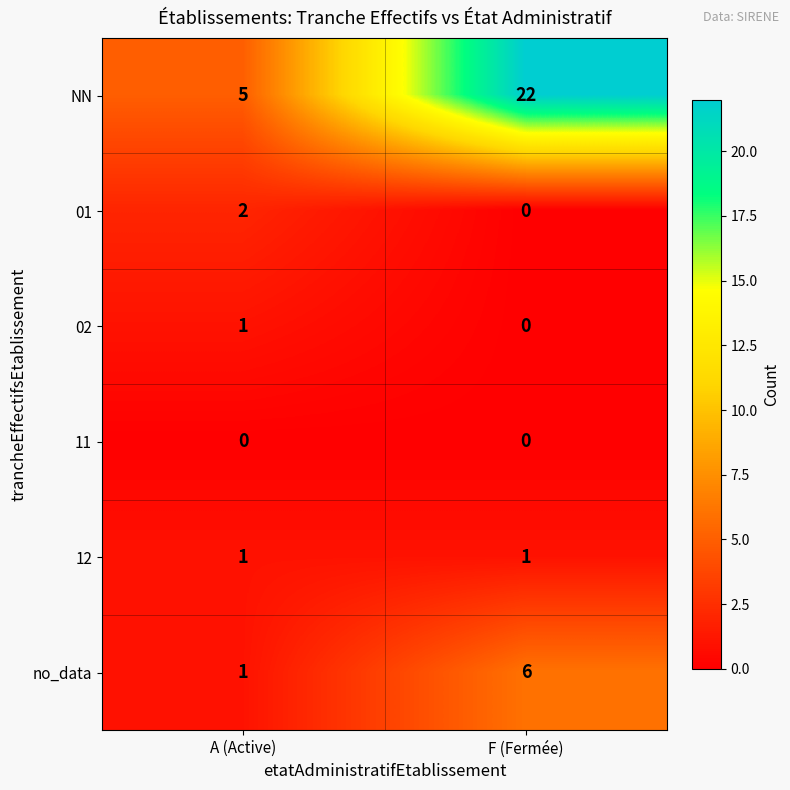

What is the total value across all series at F (Fermée)?

29